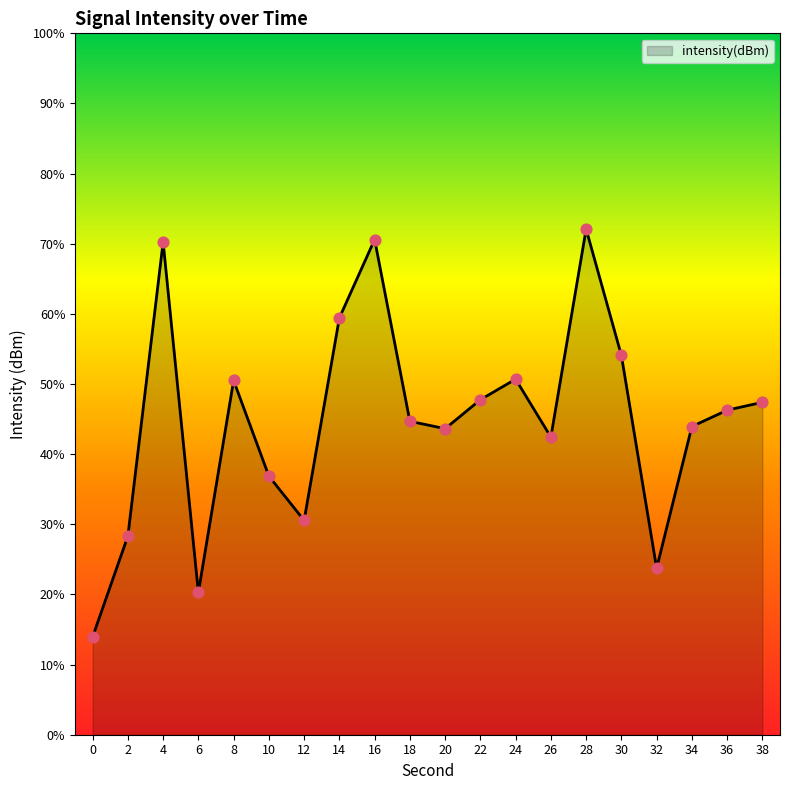

Which has a higher value, 2 or 18?

18